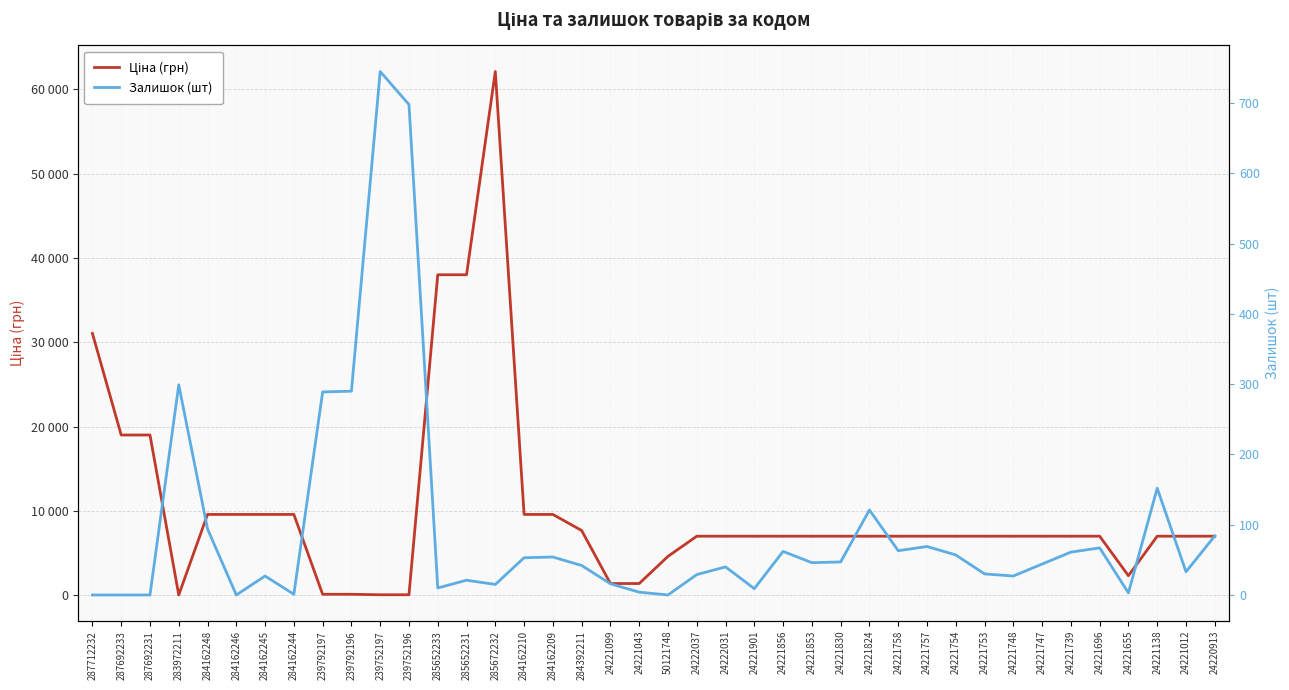

What is the difference between the maximum and minimum values in the Залишок (шт) series?

745.0